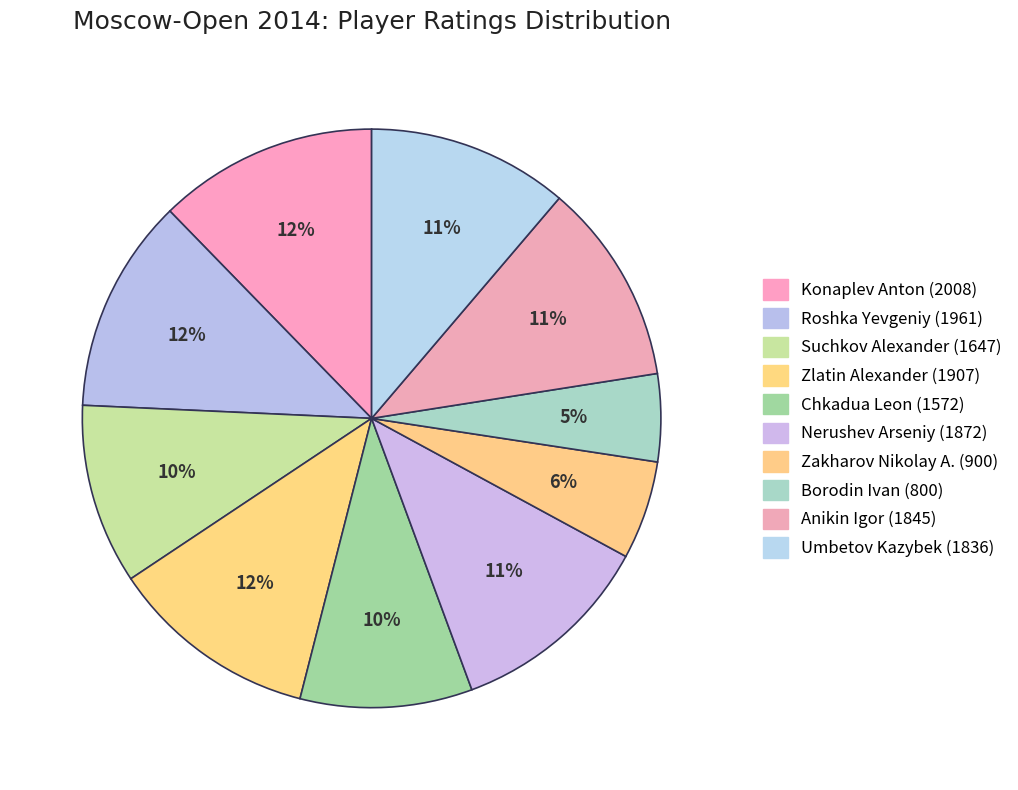

Is there any slice that represents more than half of the pie?

No